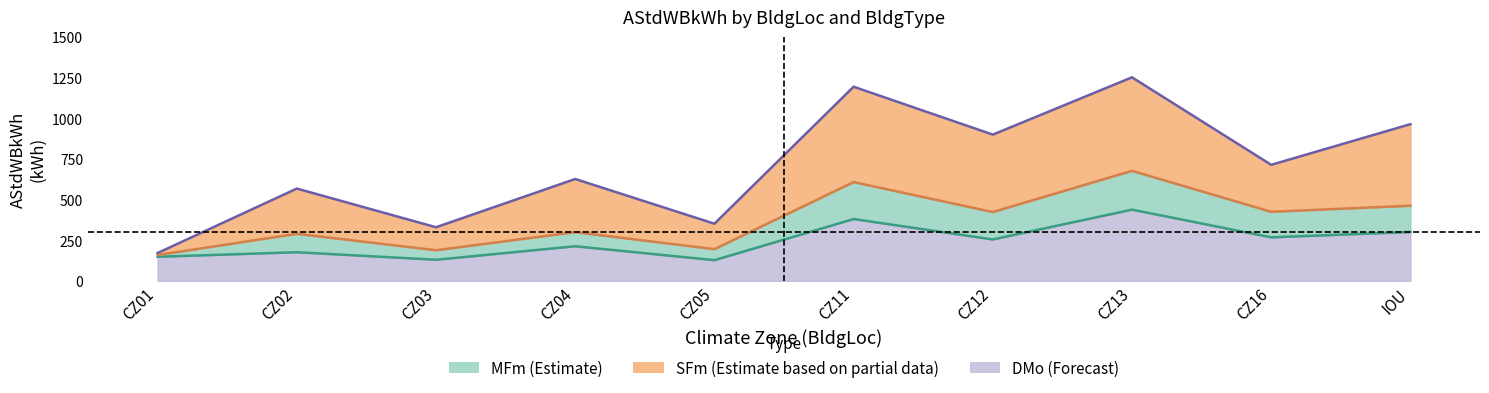

Does the chart have visible grid lines?

No